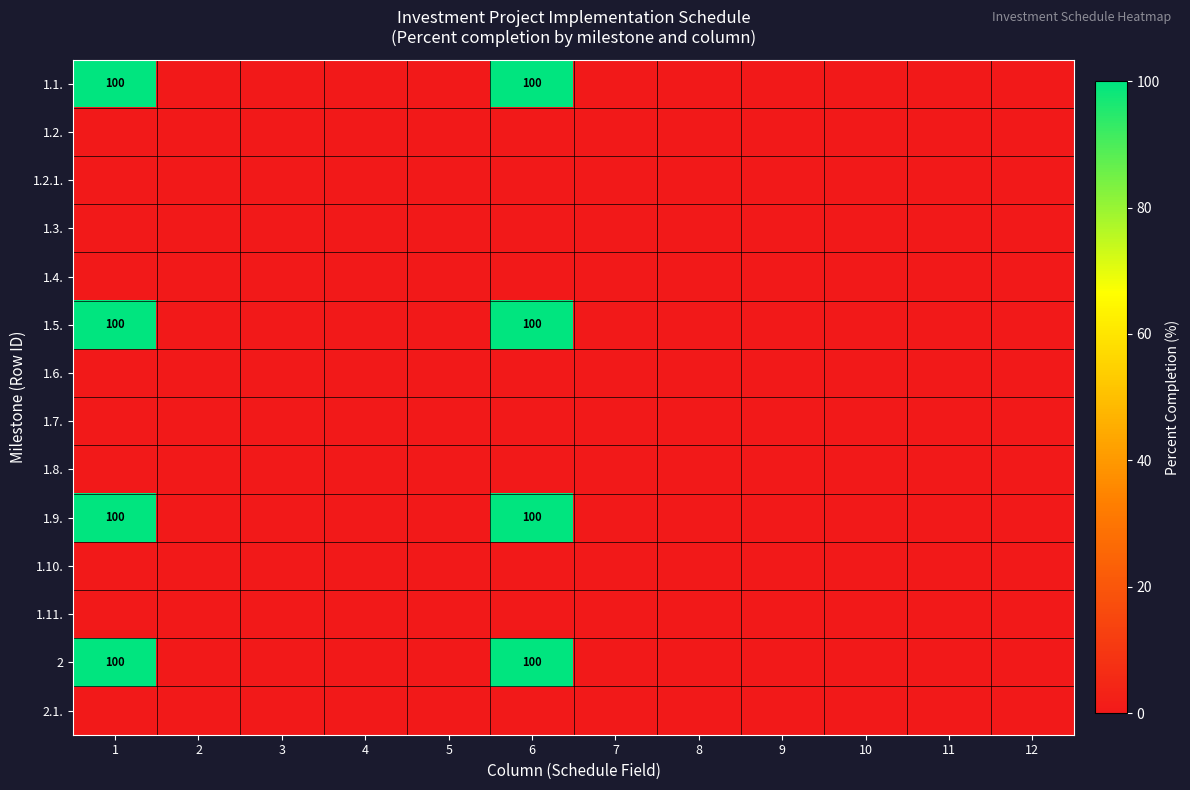

Count the number of categories in the chart.

12